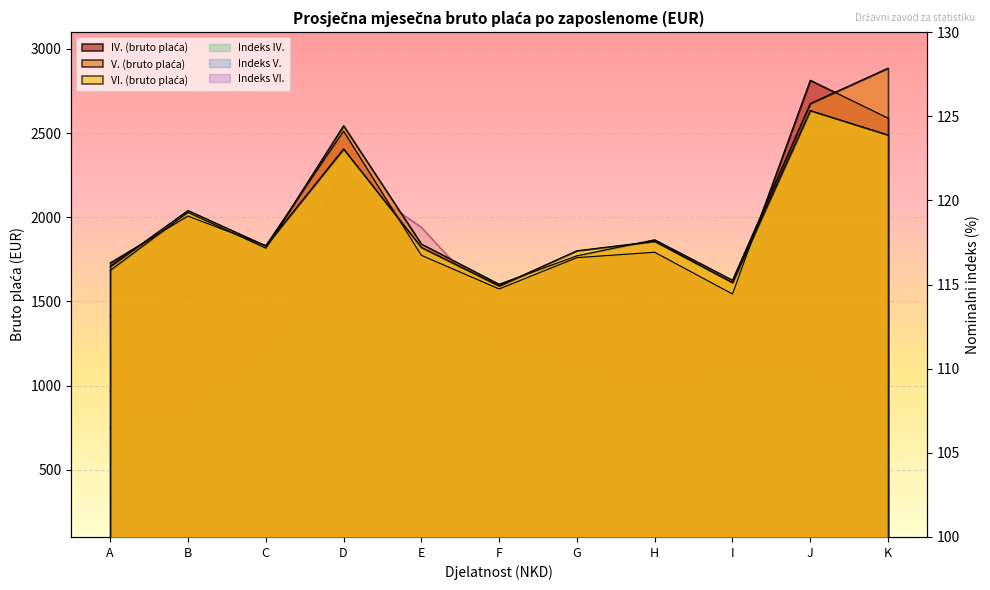

True or false: Indeks V. has more than 0 interior local peaks.

True